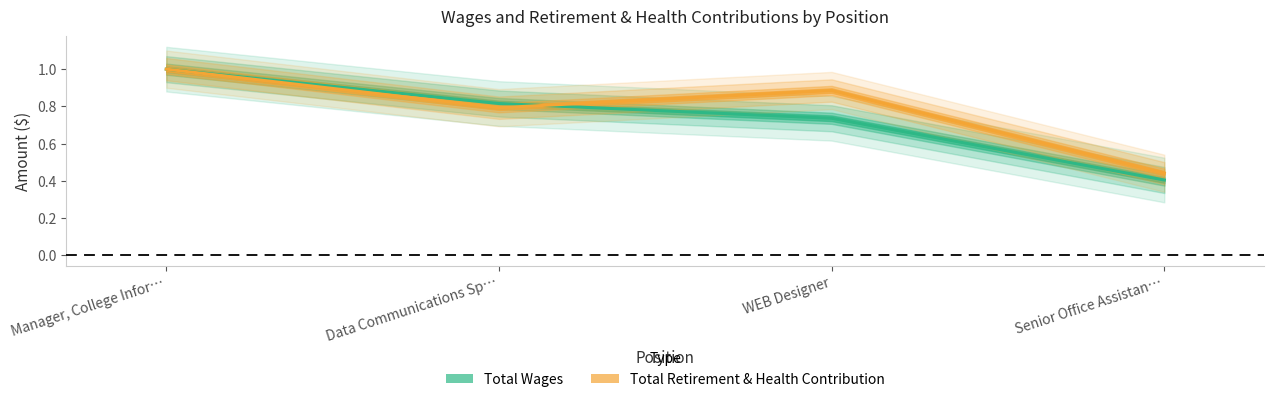

Which category has the lowest value in the Total Retirement & Health Contribution series?

Senior Office Assistan…